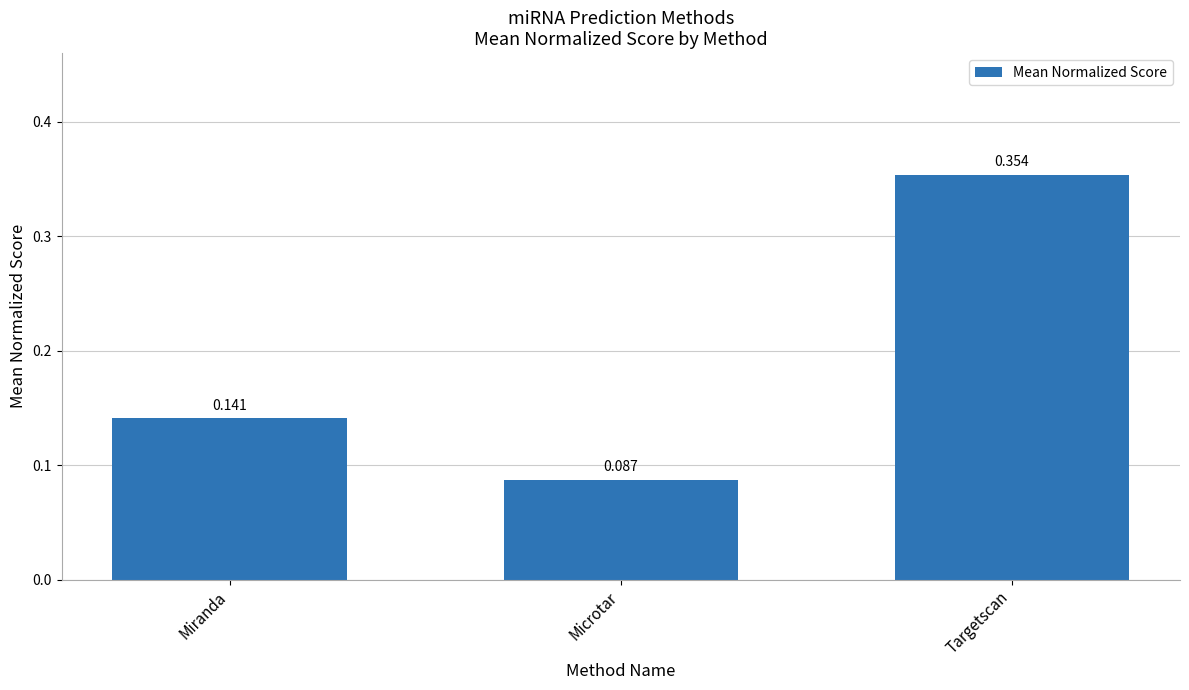

List the labels in order of value, smallest first.

Microtar, Miranda, Targetscan